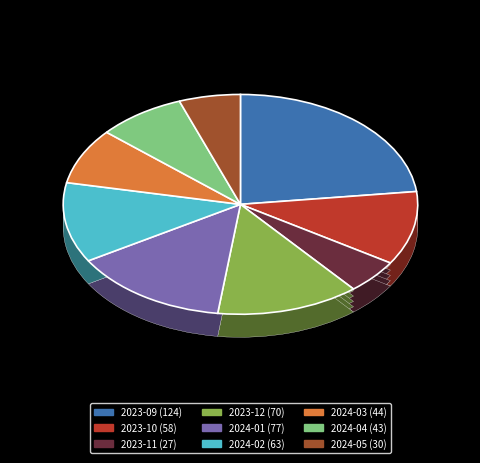

Count the number of slices in the pie.

9